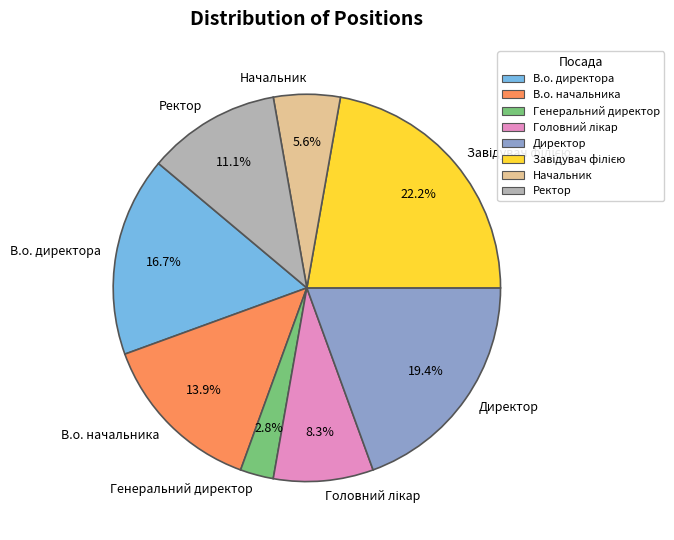

What portion of the pie excludes Начальник?

94.4%